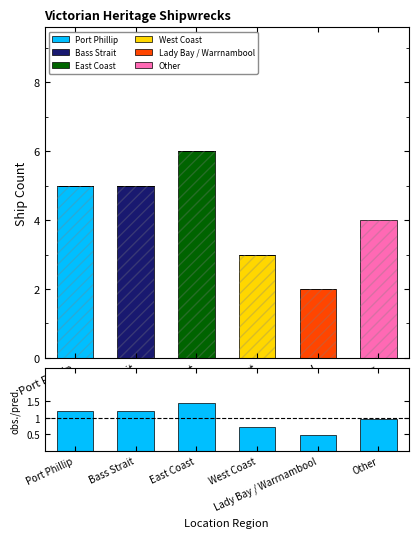

Rank the categories by value from lowest to highest.

Lady Bay / Warrnambool, West Coast, Other, Port Phillip, Bass Strait, East Coast